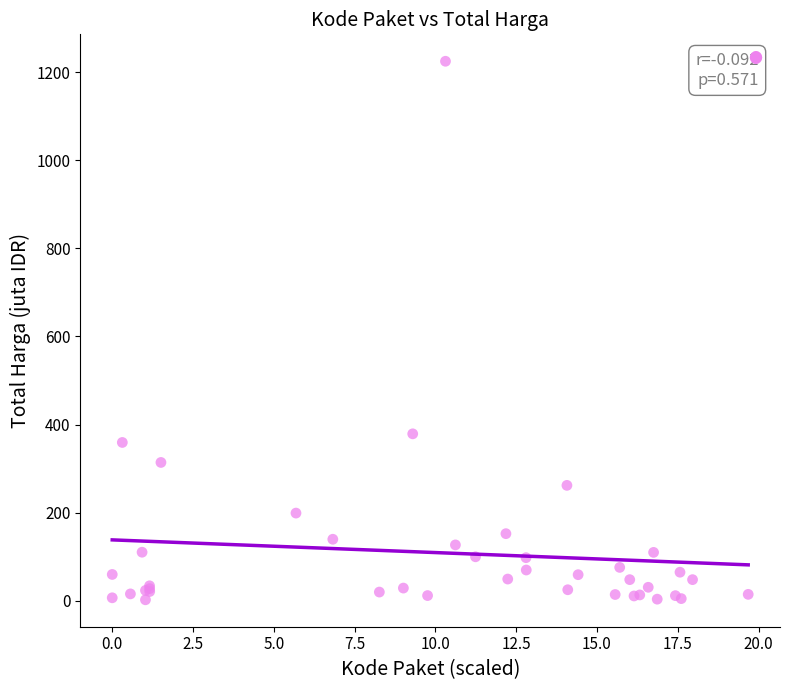

What Y value in the scatter plot is closest to 613?

379.1